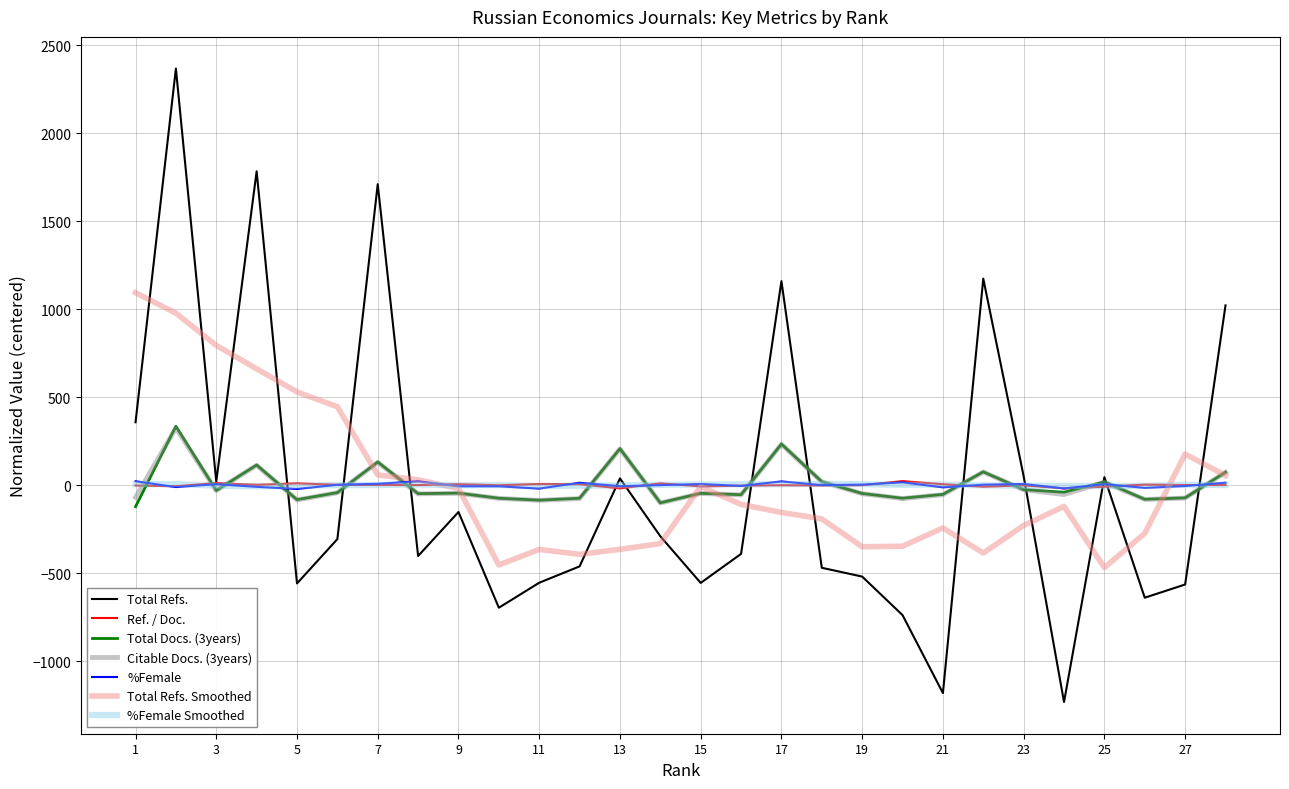

What is the minimum value shown in the chart?

-1233.0